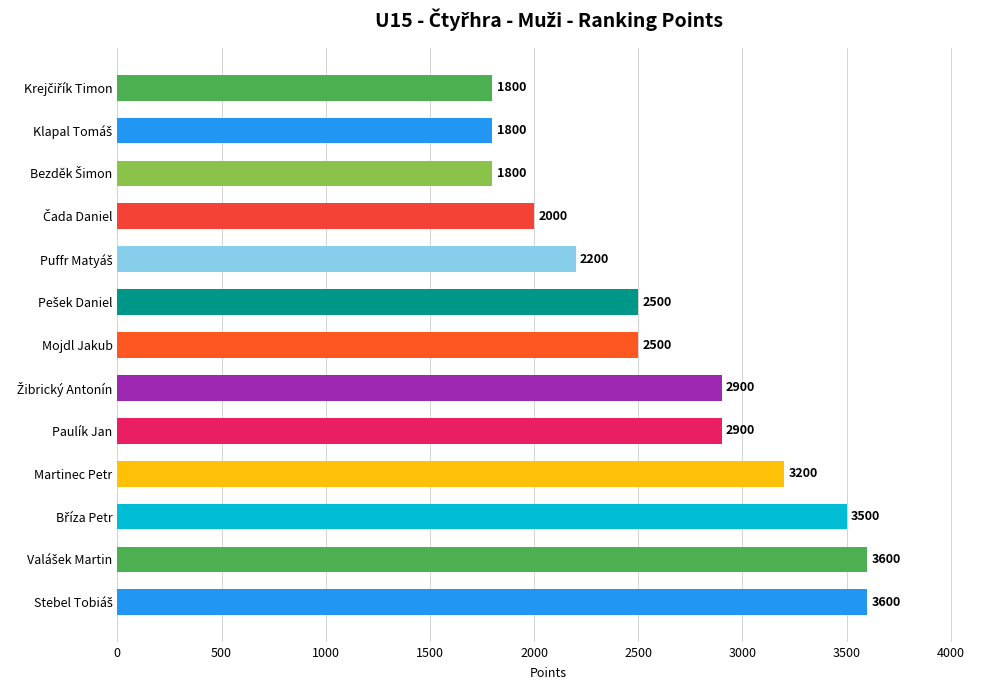

What is the label of the 12th bar from the left?

Klapal Tomáš